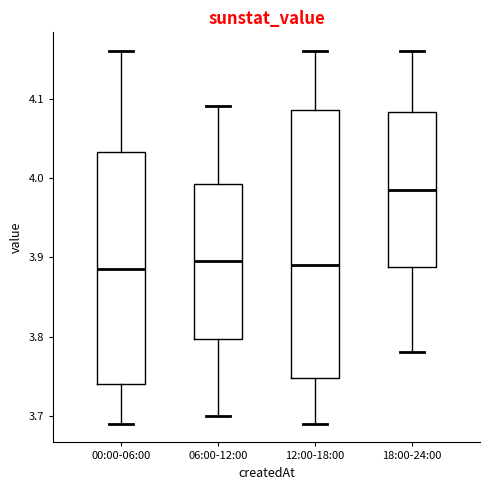

Which box is the tallest, from its lower edge to its upper edge?

12:00-18:00